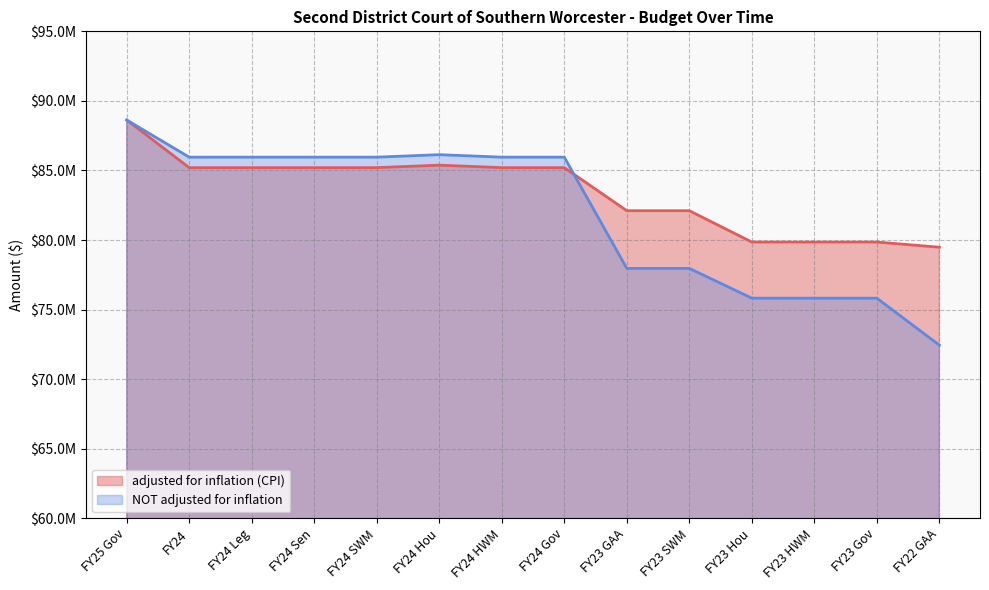

Rank the series at FY25 Gov from highest to lowest value.

adjusted for inflation (CPI), NOT adjusted for inflation